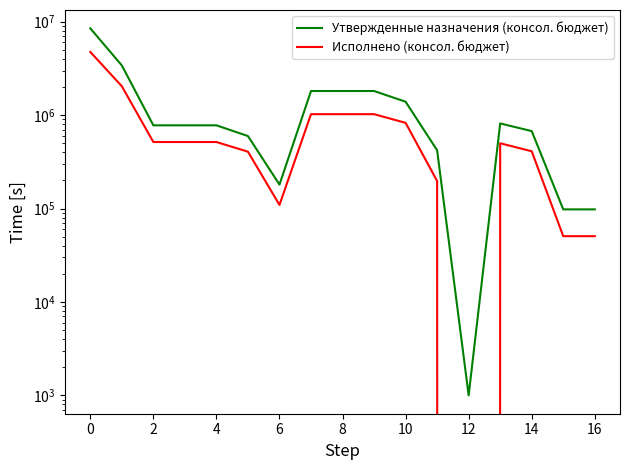

What is the minimum value for Утвержденные назначения (консол. бюджет)?

1000.0